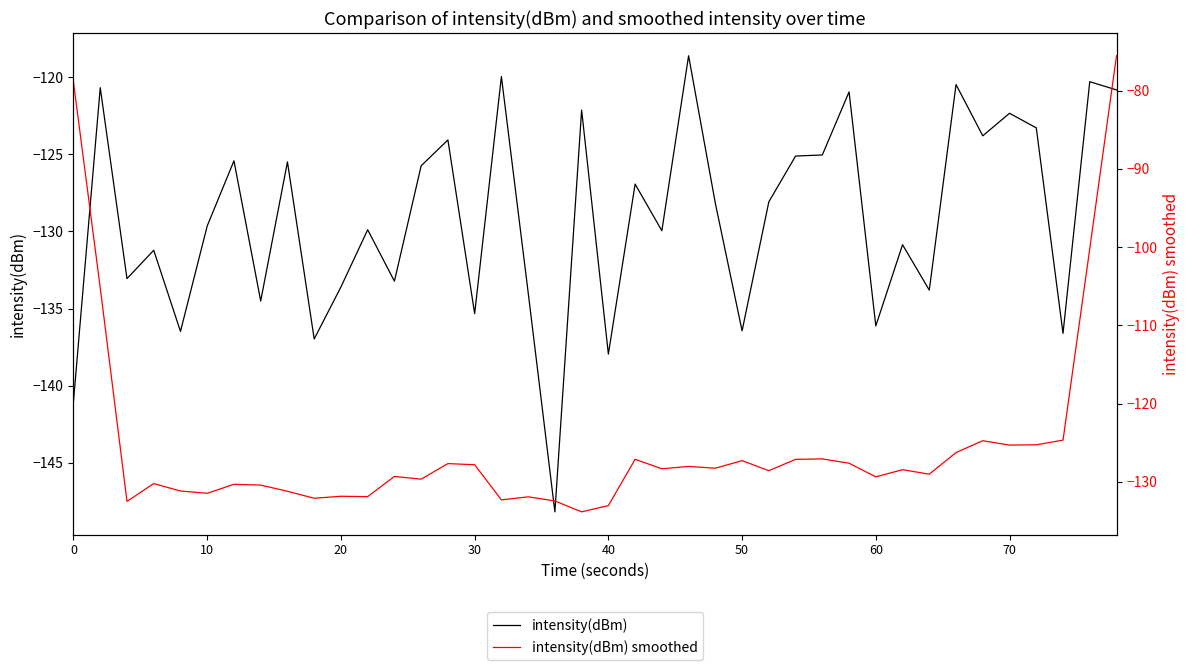

In intensity(dBm) smoothed, how many points are higher than both neighbors (excluding endpoints)?

12